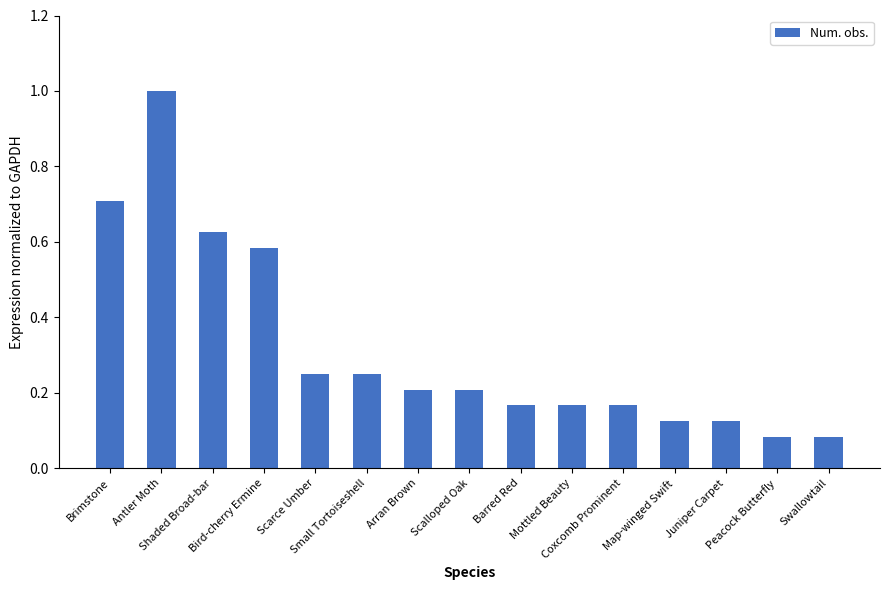

What position from the left is Coxcomb Prominent?

11